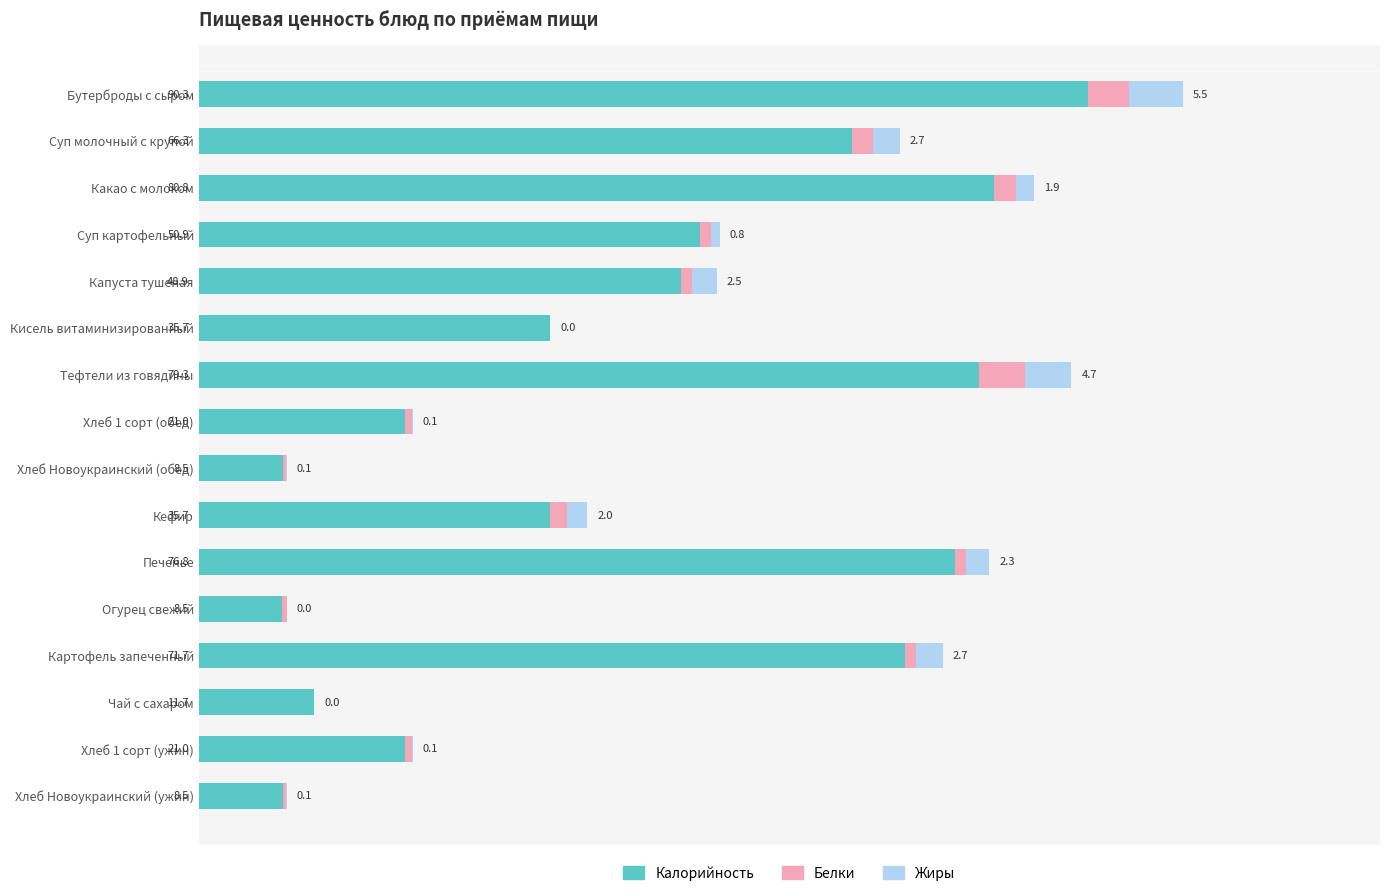

At which label does Калорийность reach its peak?

Бутерброды с сыром